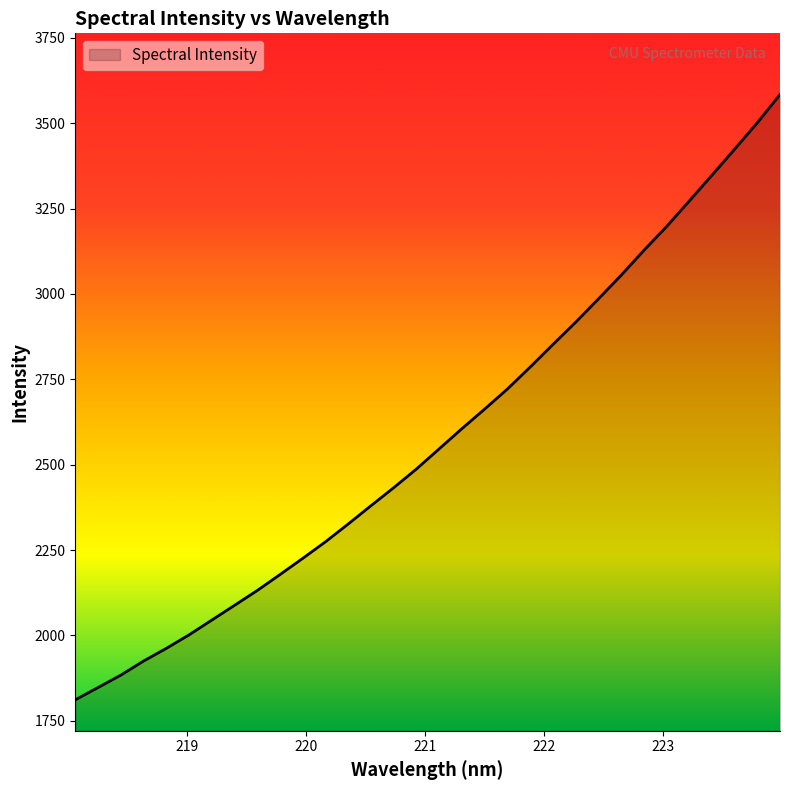

What is the smallest value displayed?

1811.3